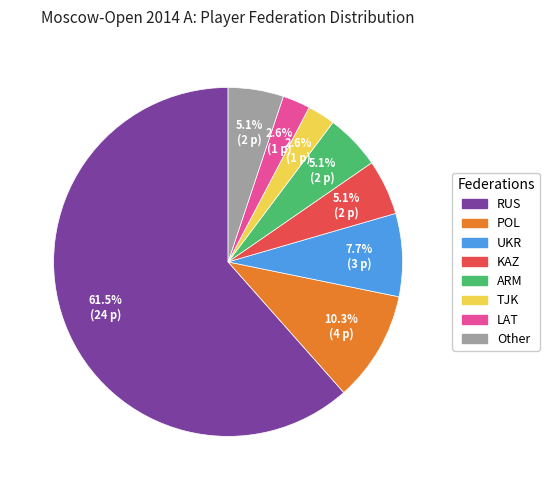

What is the largest slice in the pie chart?

RUS